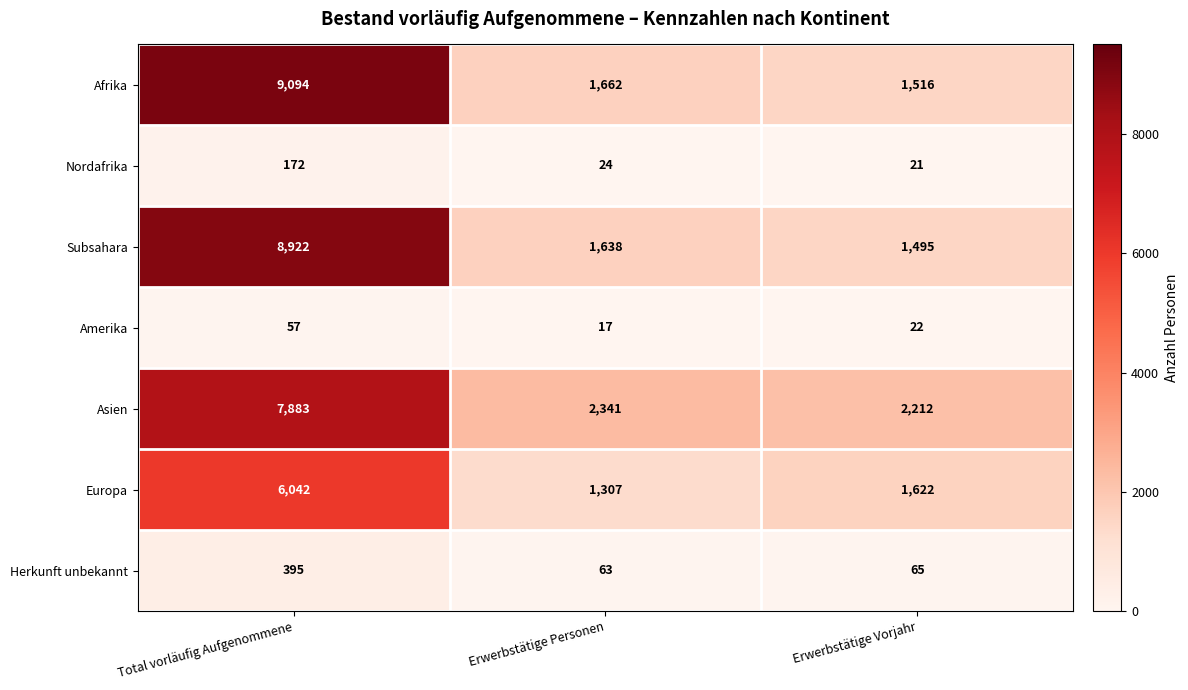

How many categories are shown in the chart?

3